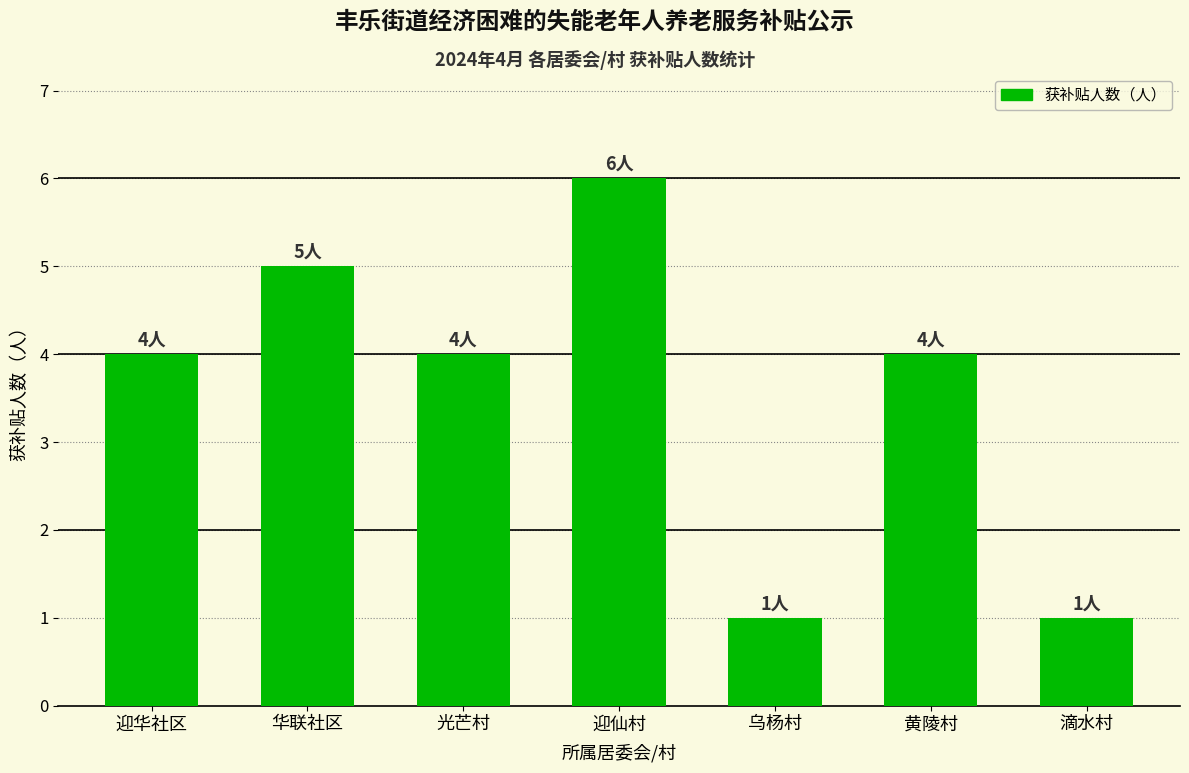

Read the value at 迎华社区.

4